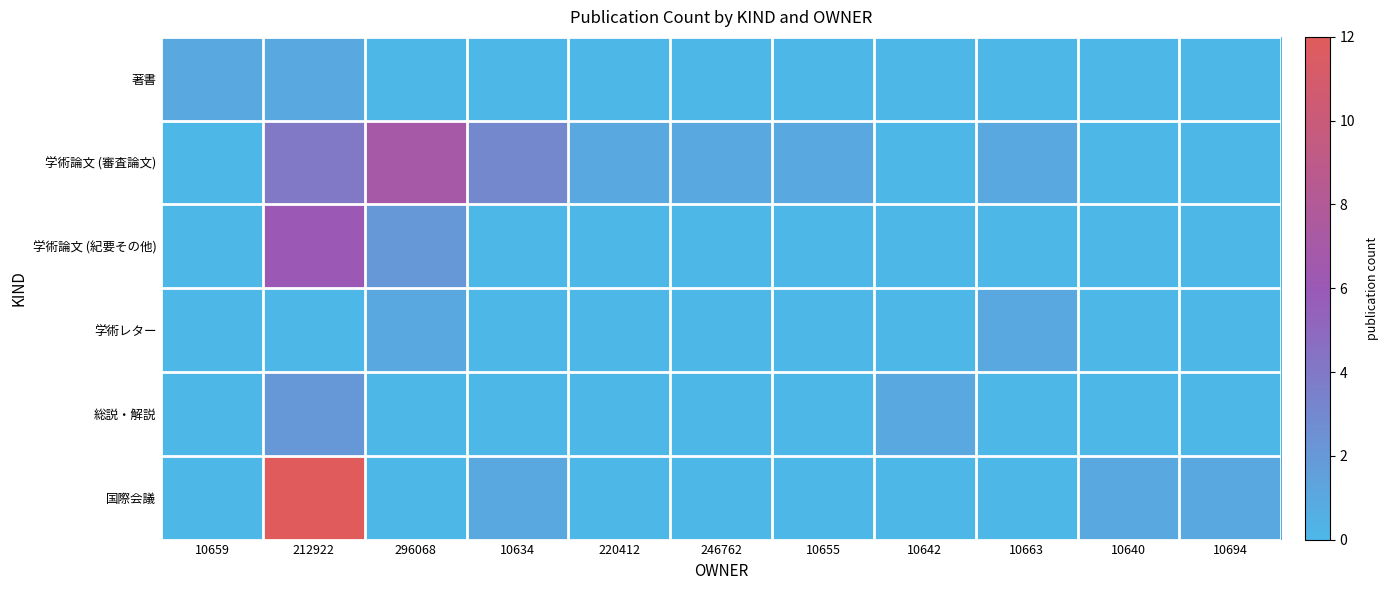

Which series changed the most between 296068 and 10640?

学術論文 (審査論文)